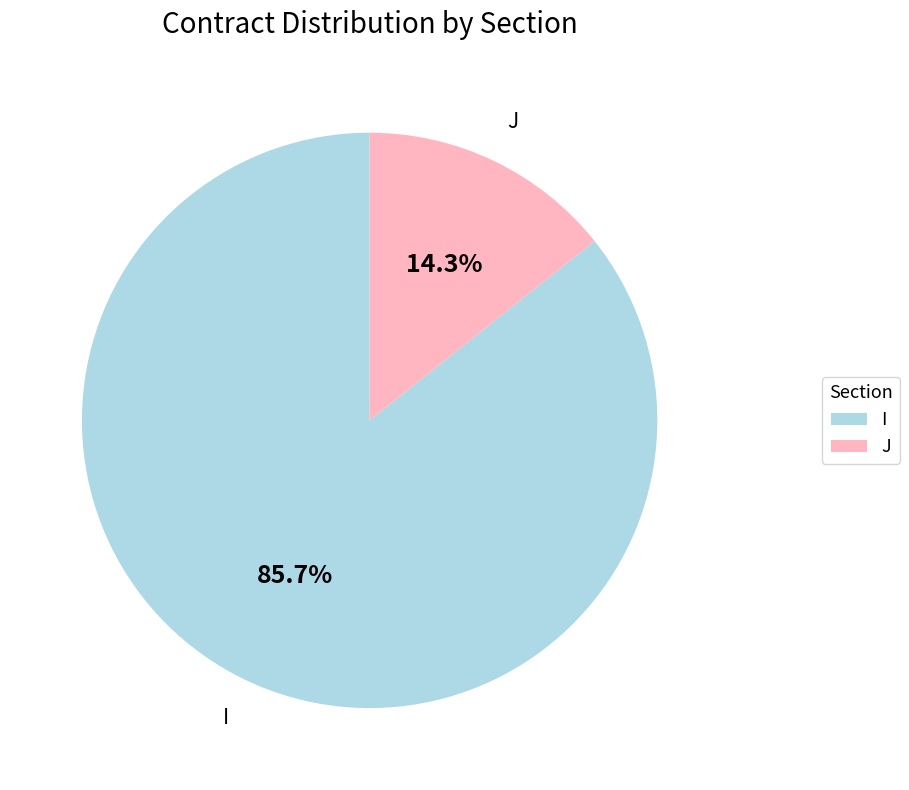

To the nearest percent, what is the difference between the largest and smallest slice percentages?

71%